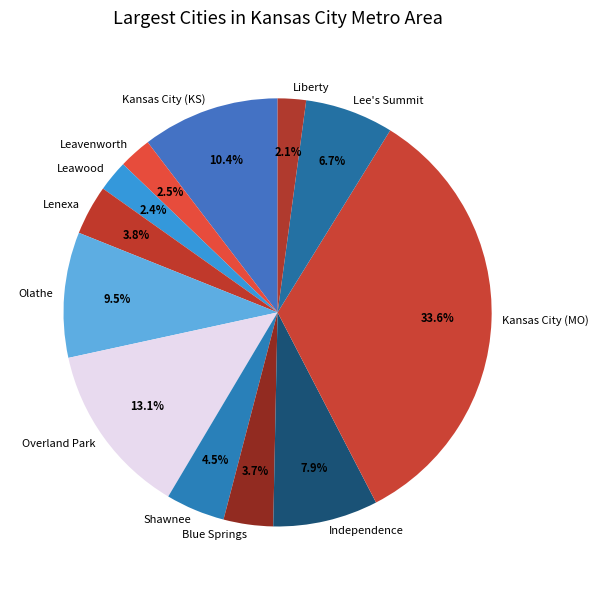

Does Leavenworth represent more than half of the total?

No